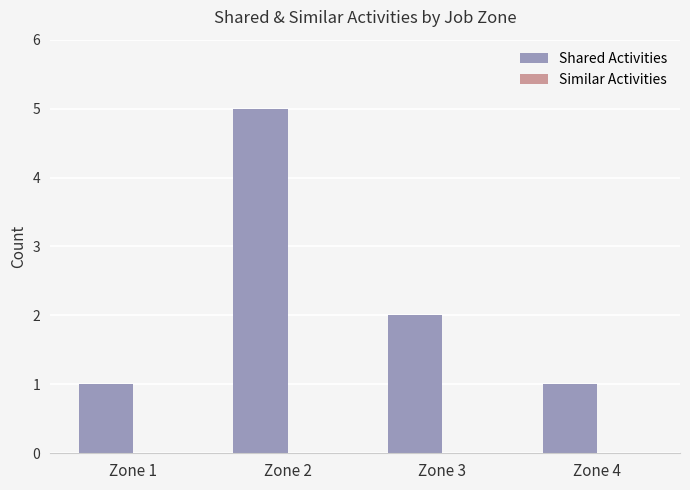

At which category does the chart reach its peak across all series?

Zone 2